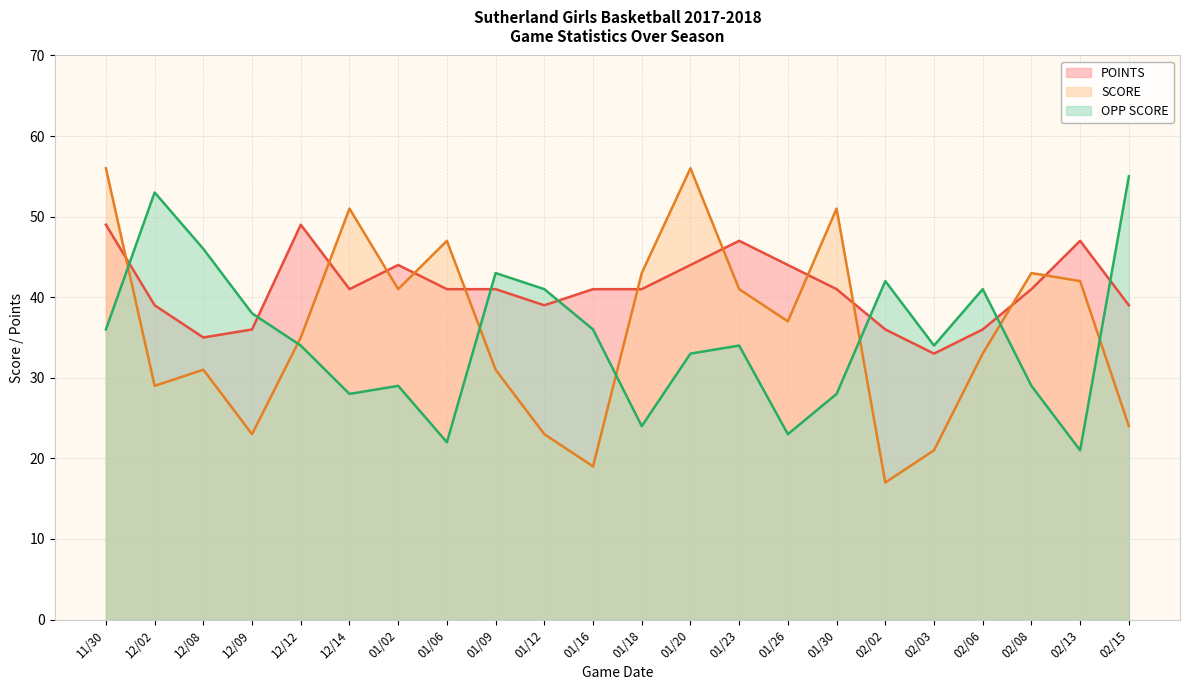

What position from the left is 01/16?

11